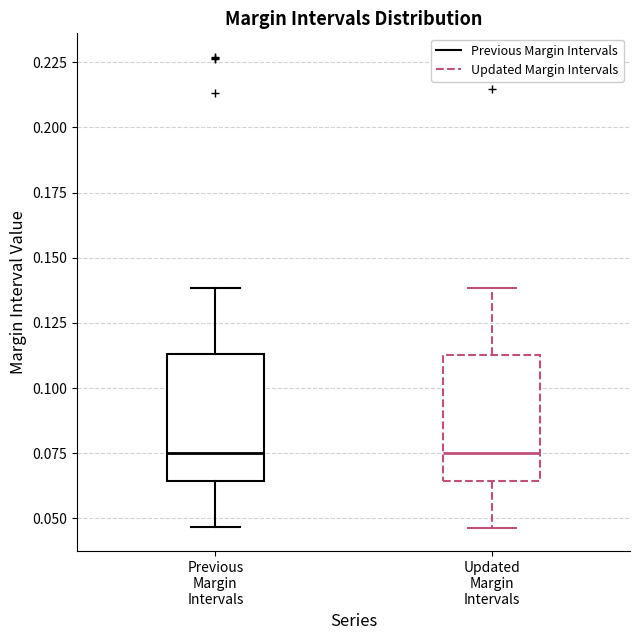

Where does the lower whisker of the box for Updated Margin Intervals end on the y-axis? The values are not printed on the chart, so give them approximately, as read against the axis.

0.045